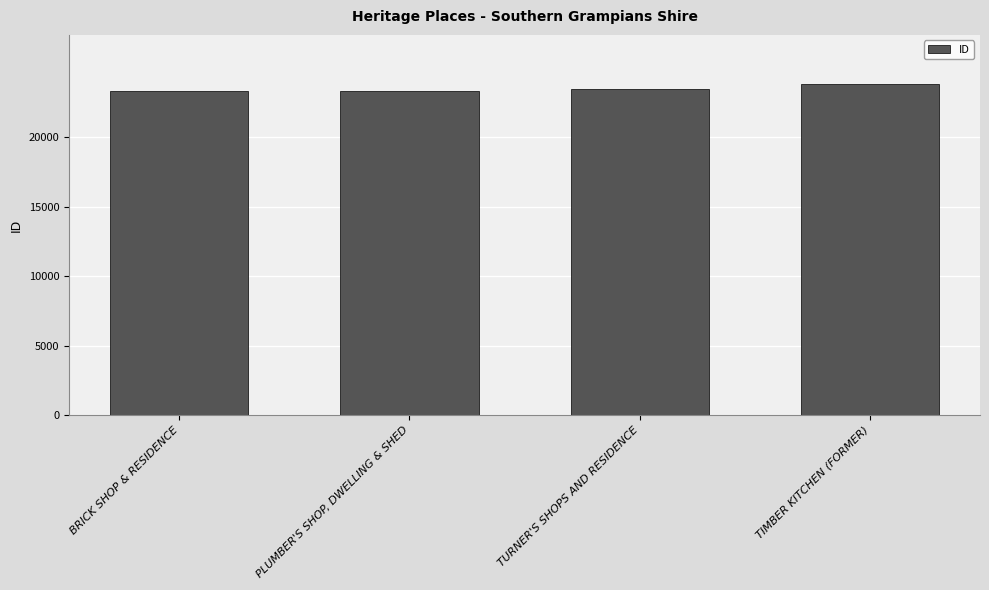

What is the smallest value displayed?

23334